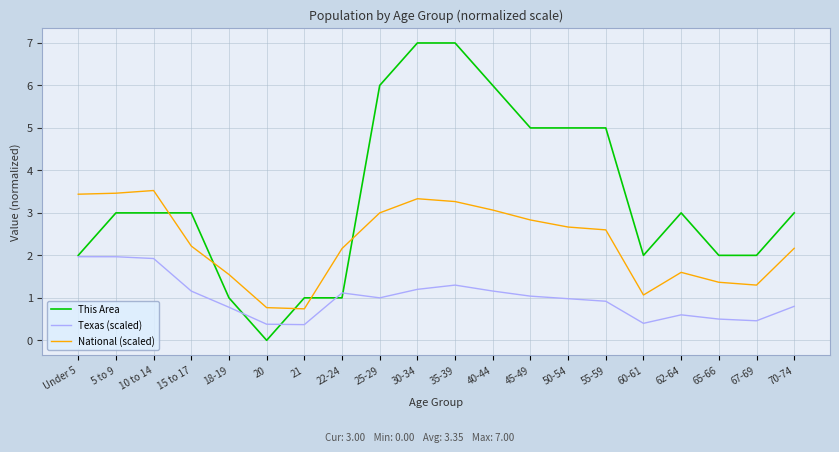

The value of This Area at 30-34 is 10.9. True or false?

False